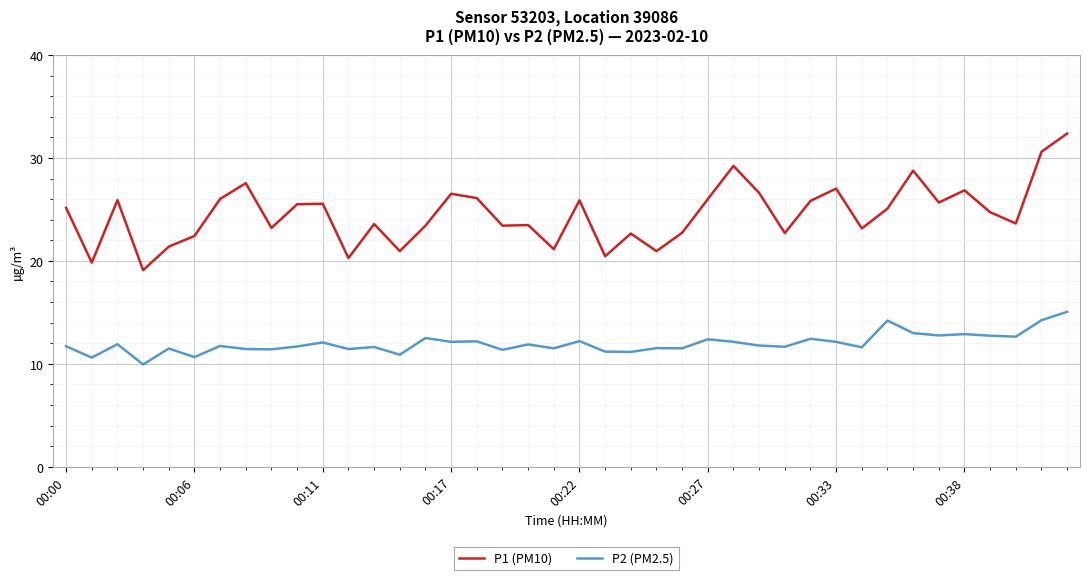

What is the difference between the maximum and minimum values in the P1 (PM10) series?

13.3